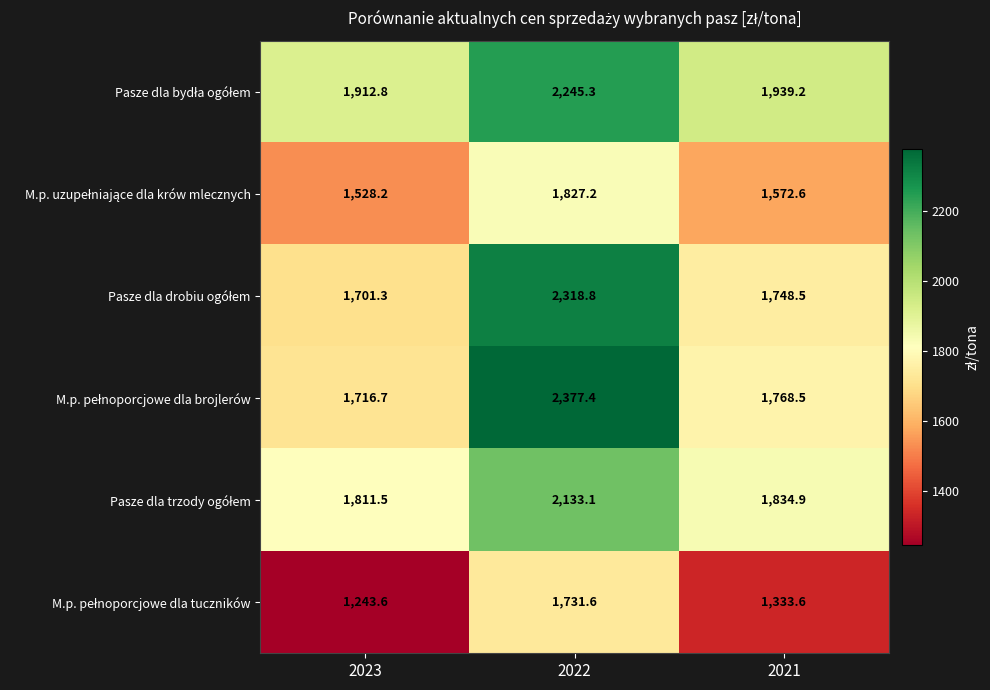

What is the minimum value shown in the chart?

1243.6